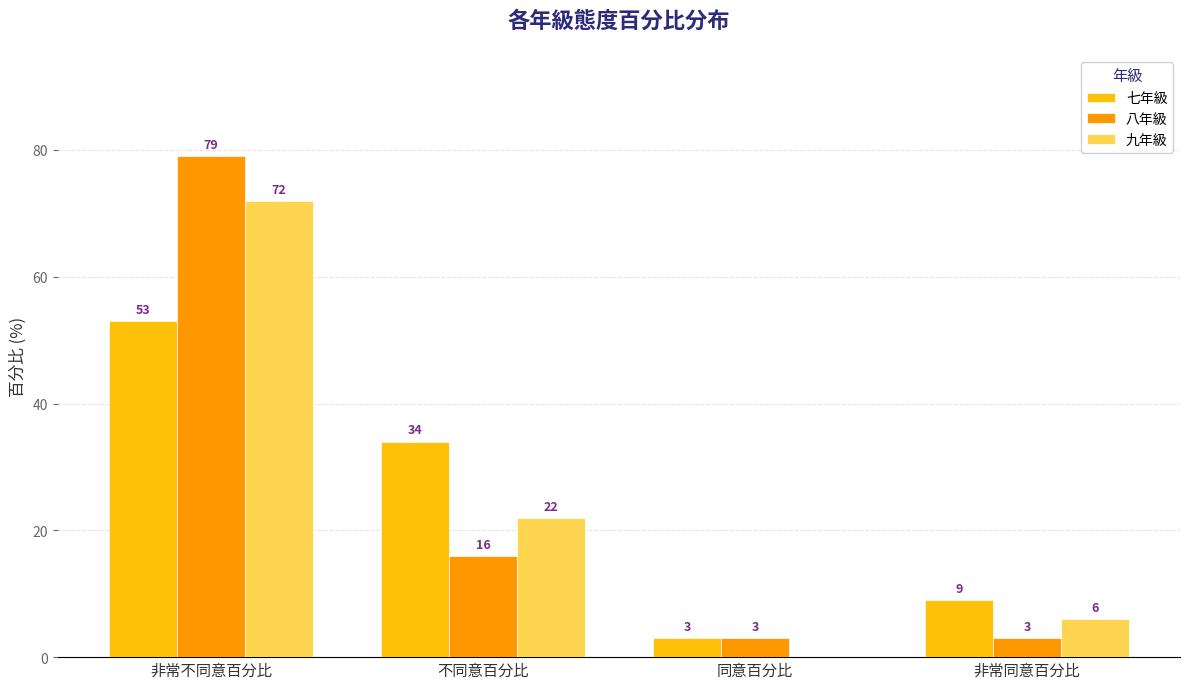

What is the sum of the 八年級 values at 非常不同意百分比 and 非常同意百分比?

82